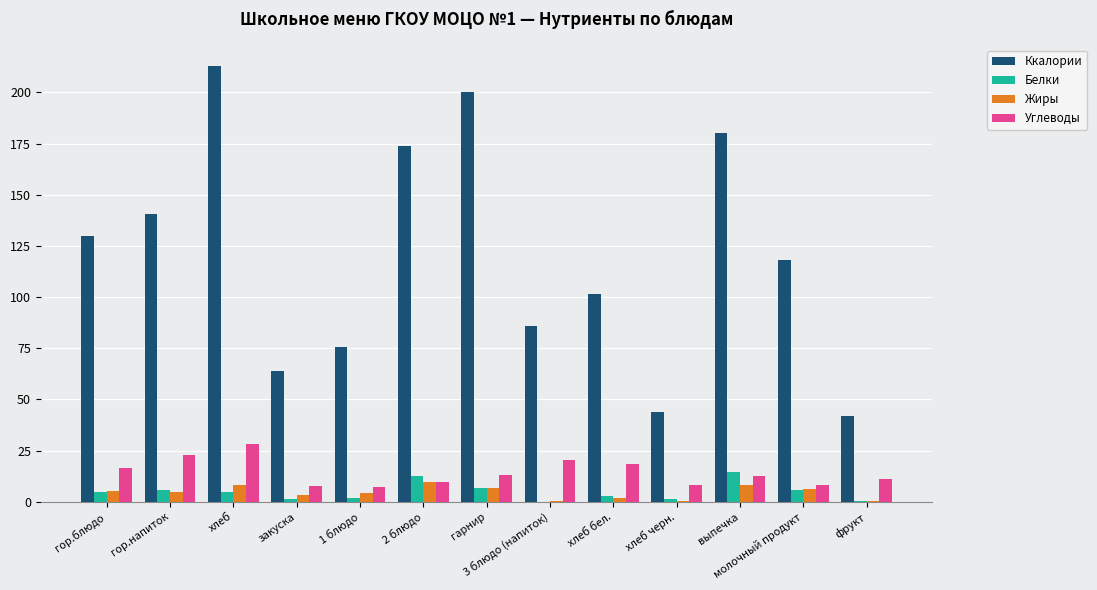

What is the greatest value displayed?

212.7